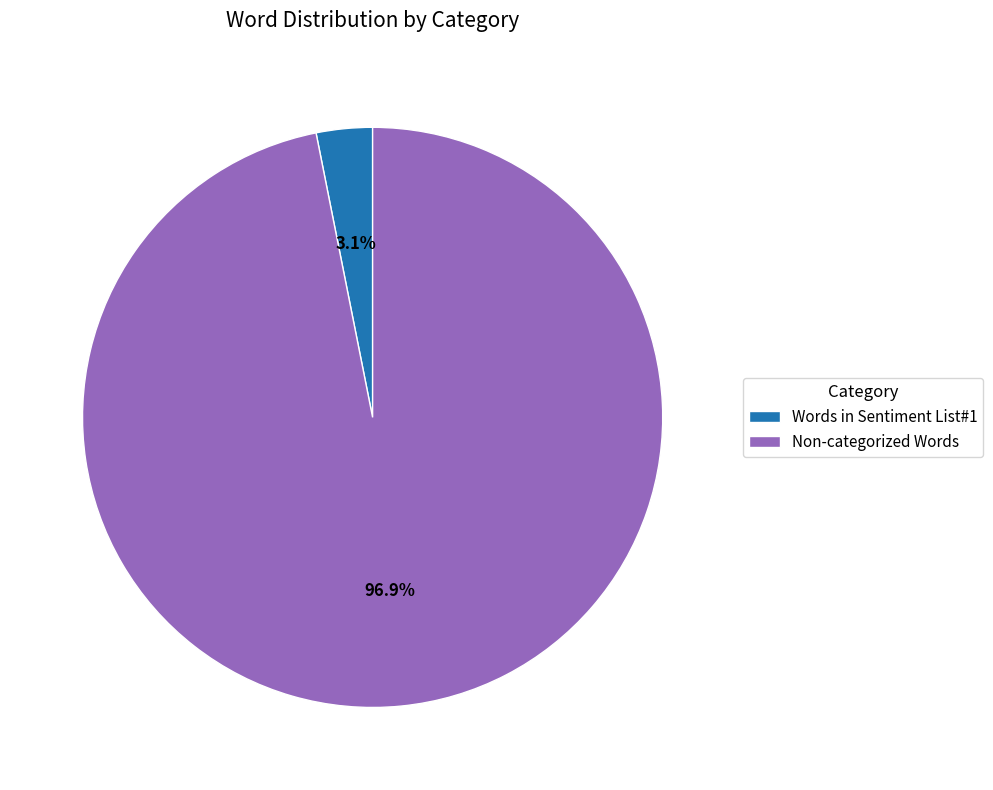

To the nearest percent, what is the difference between the largest and smallest slice percentages?

94%